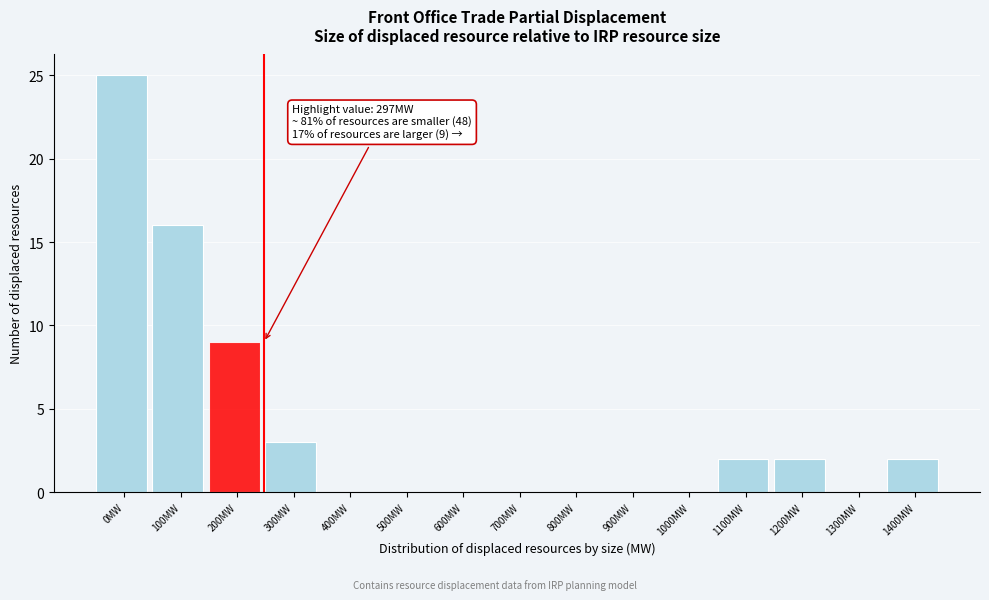

Reading right to left, transcribe all the data shown in this chart.

1400MW=2	1300MW=0	1200MW=2	1100MW=2	1000MW=0	900MW=0	800MW=0	700MW=0	600MW=0	500MW=0	400MW=0	300MW=3	200MW=9	100MW=16	0MW=25